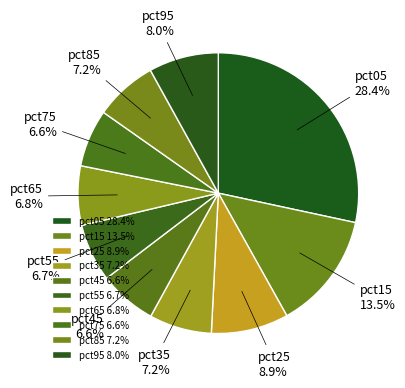

What percentage is the pct35 slice, to the nearest percent?

7%